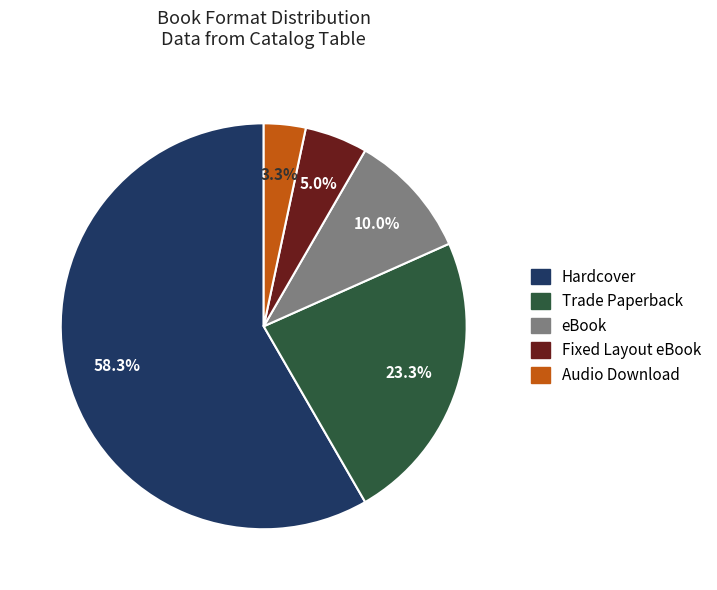

Rank the categories by value from highest to lowest.

Hardcover, Trade Paperback, eBook, Fixed Layout eBook, Audio Download